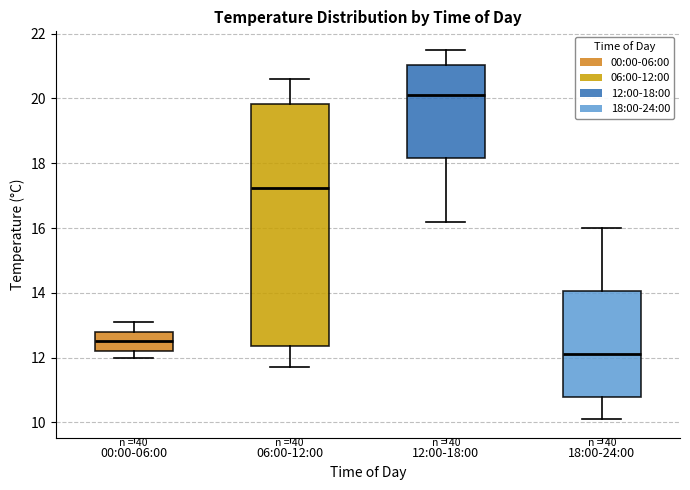

Which box has the highest median line?

12:00-18:00